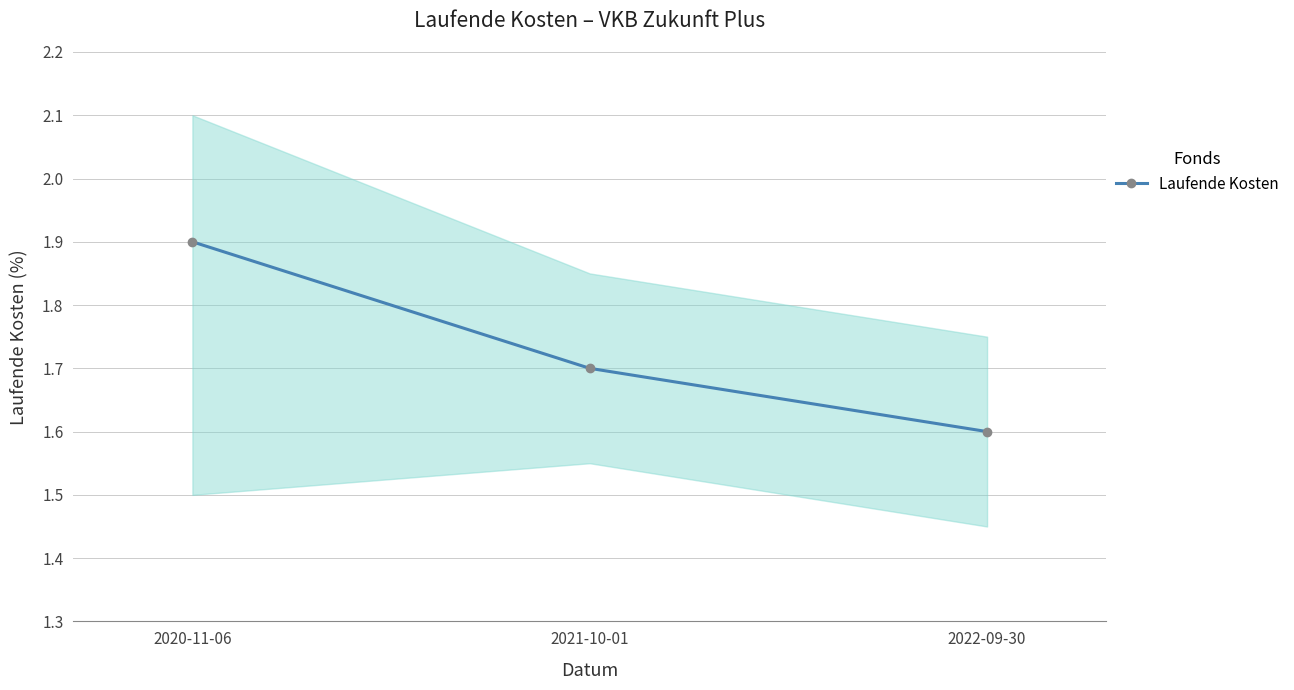

Reading left to right, extract all data points from this chart.

1.9	1.7	1.6